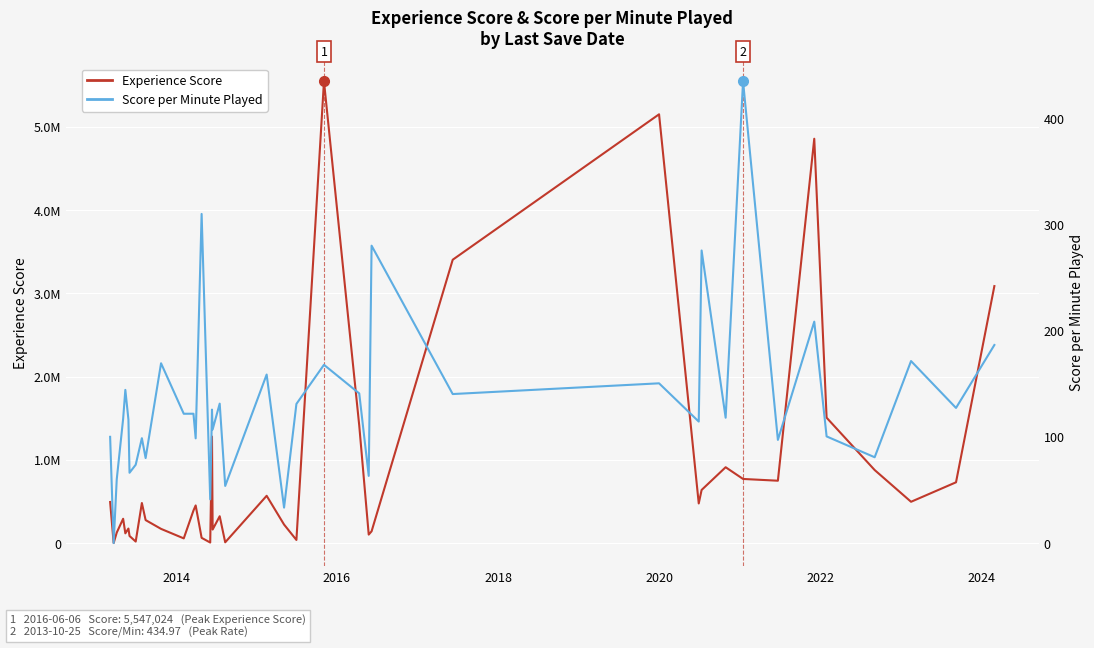

The Score per Minute Played series shows 49.3 at 23. True or false?

False